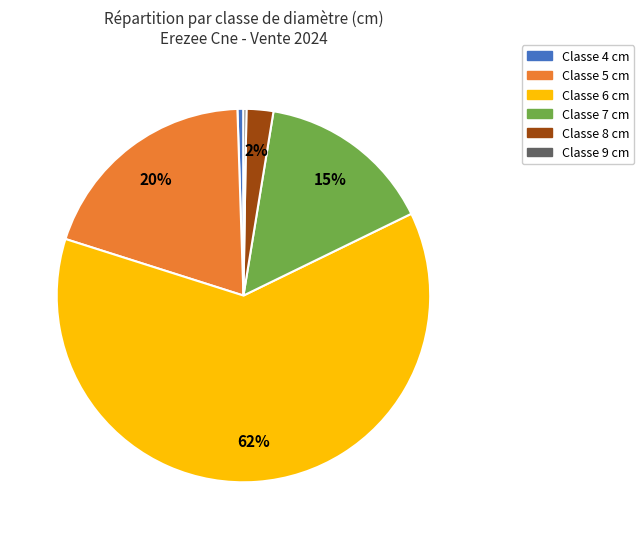

Is there a majority slice in this chart?

Yes